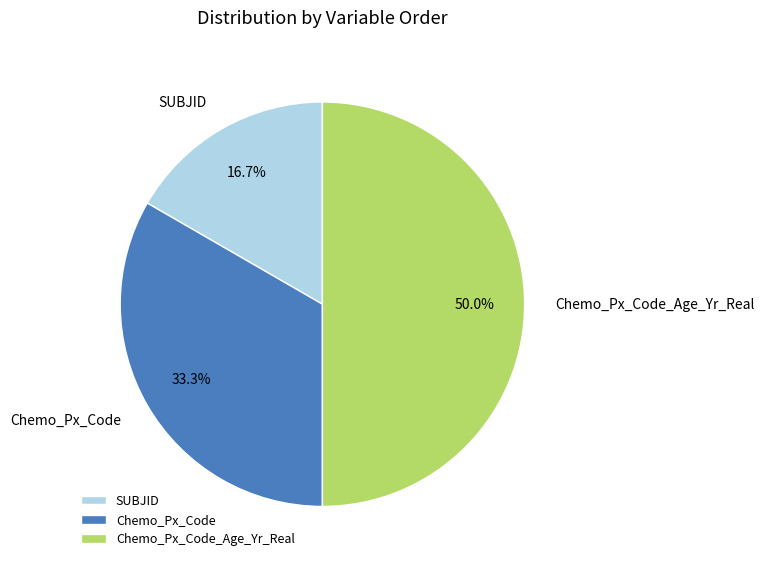

To the nearest percent, what is the average slice percentage?

33%